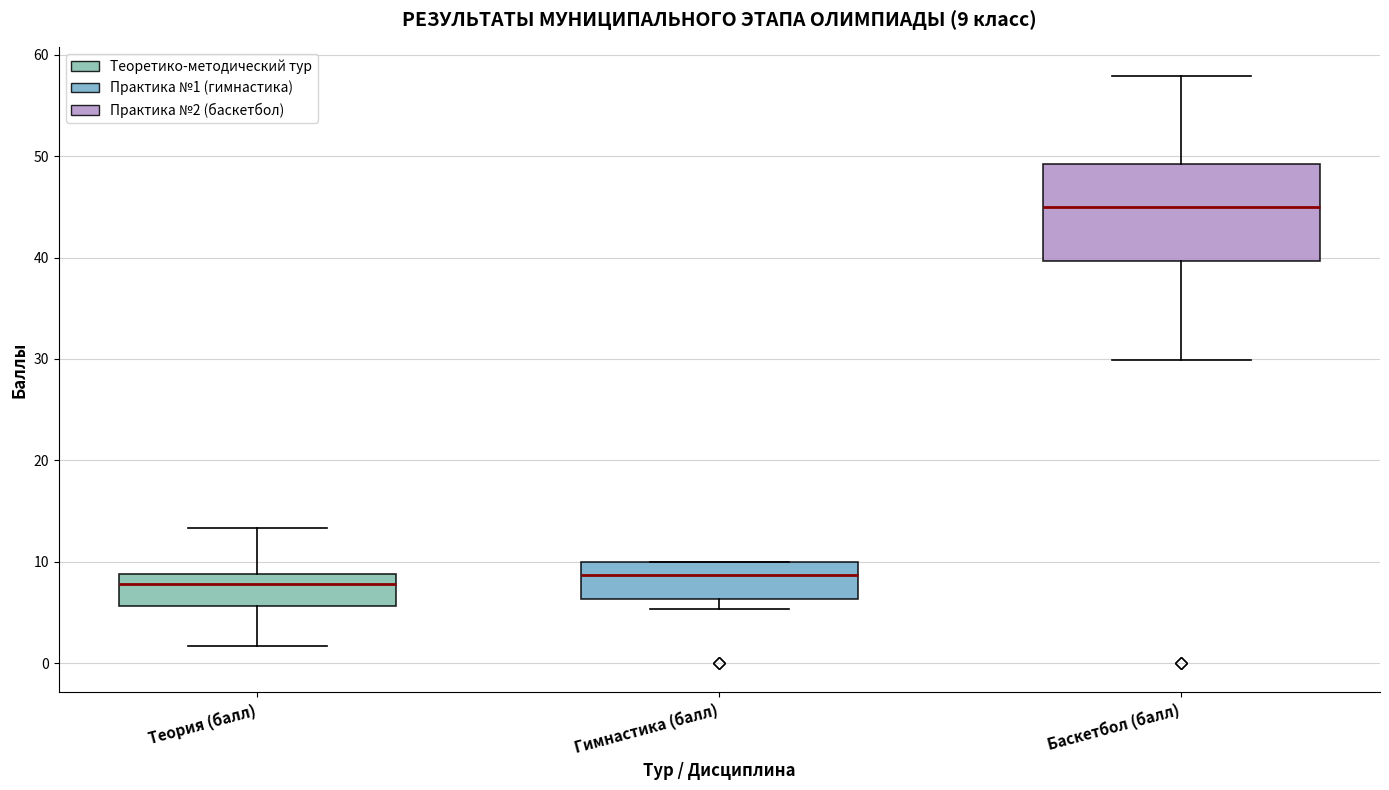

Which box is the tallest, from its lower edge to its upper edge?

Баскетбол (балл)